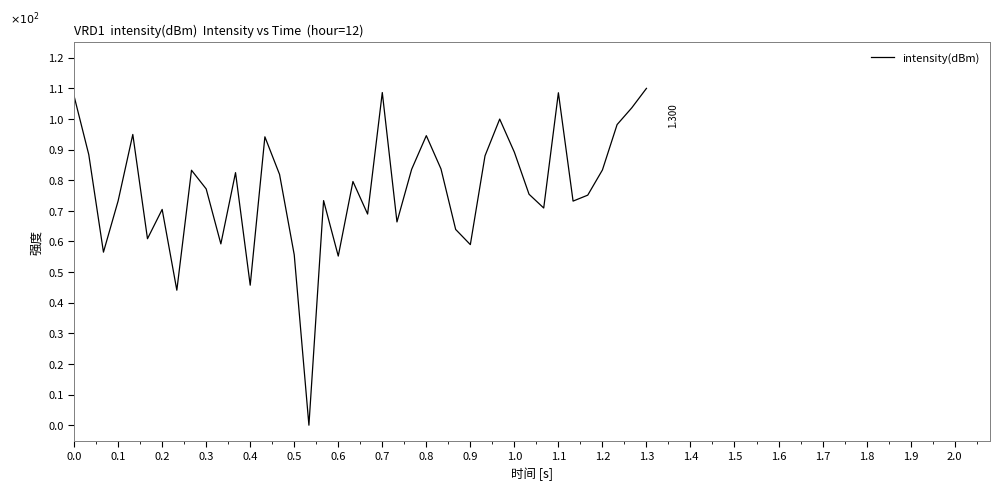

How many interior local peaks (higher than both neighbors) does the data have?

11